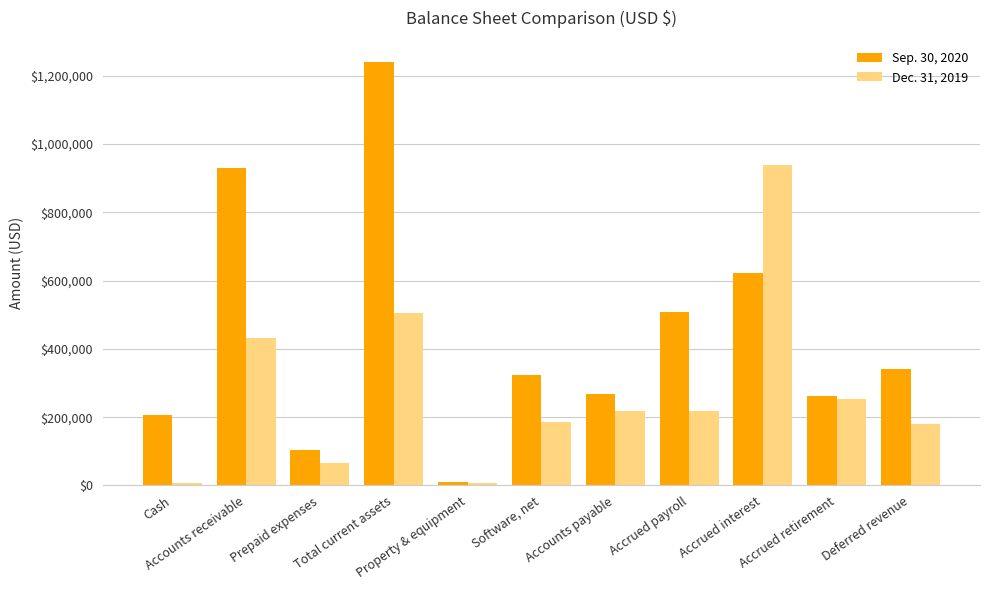

The Dec. 31, 2019 series shows 217777 at Accounts payable. True or false?

True